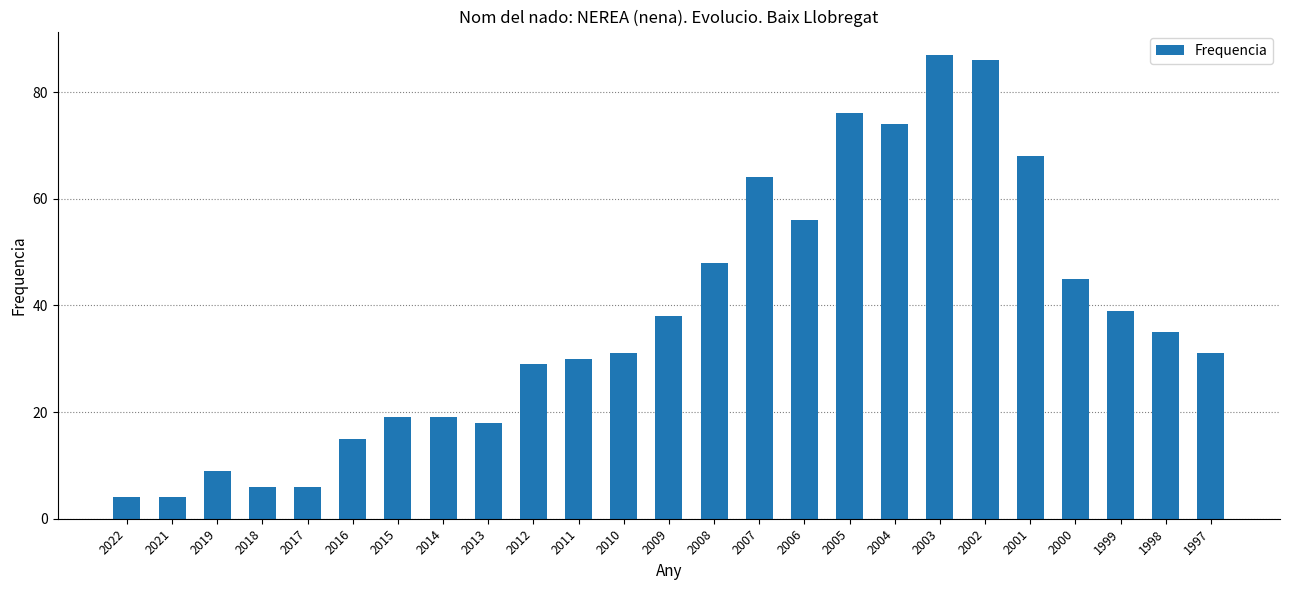

What is the sum of the values at 2022 and 2018?

10